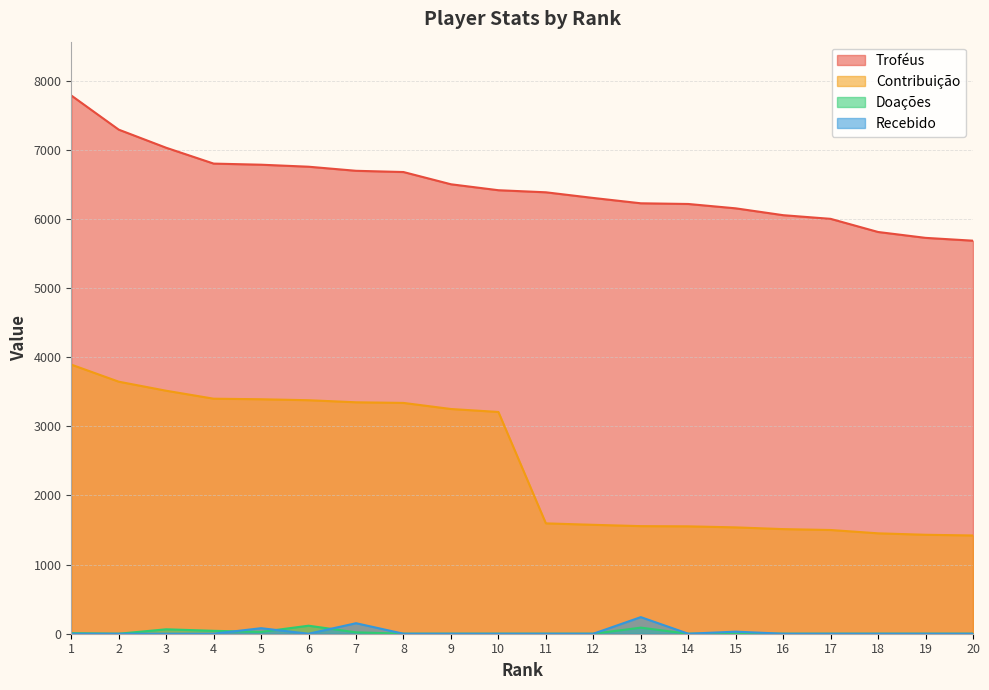

How many intersections are there between Doações and Recebido?

3